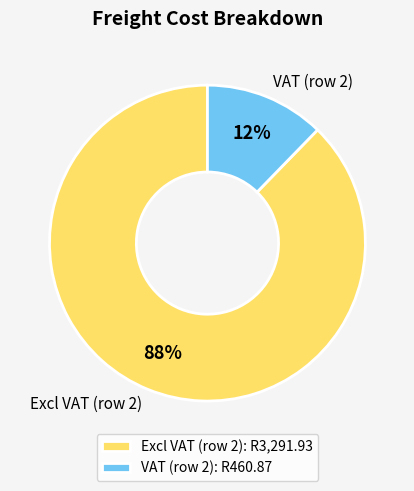

Rank the categories by value from highest to lowest.

Excl VAT (row 2), VAT (row 2)